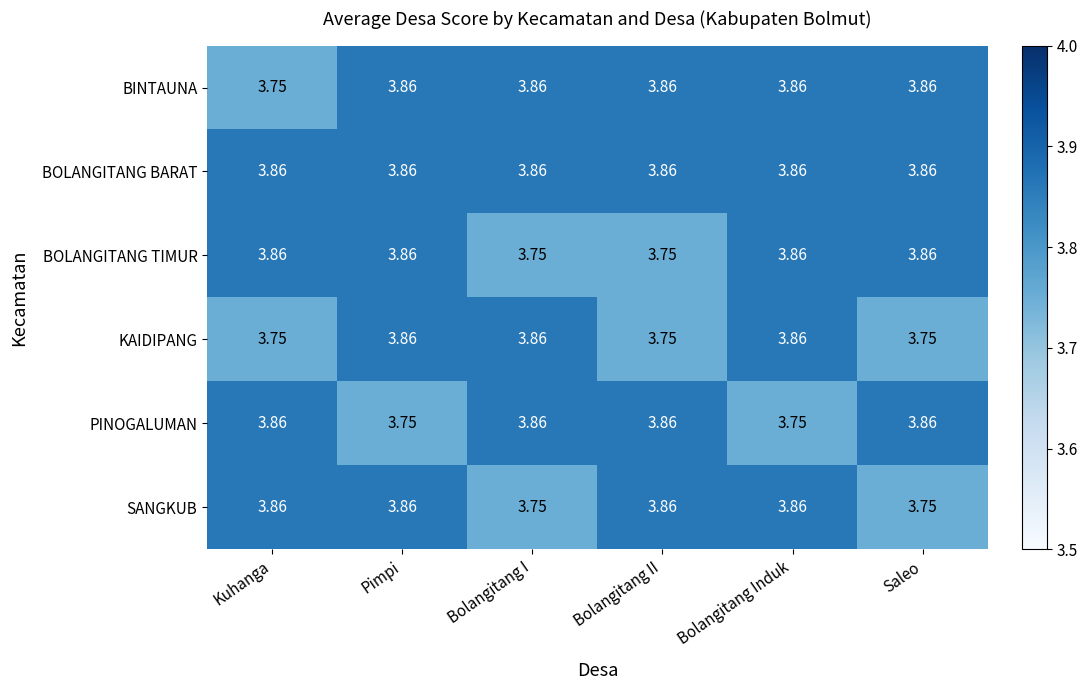

How many categories are shown in the chart?

6